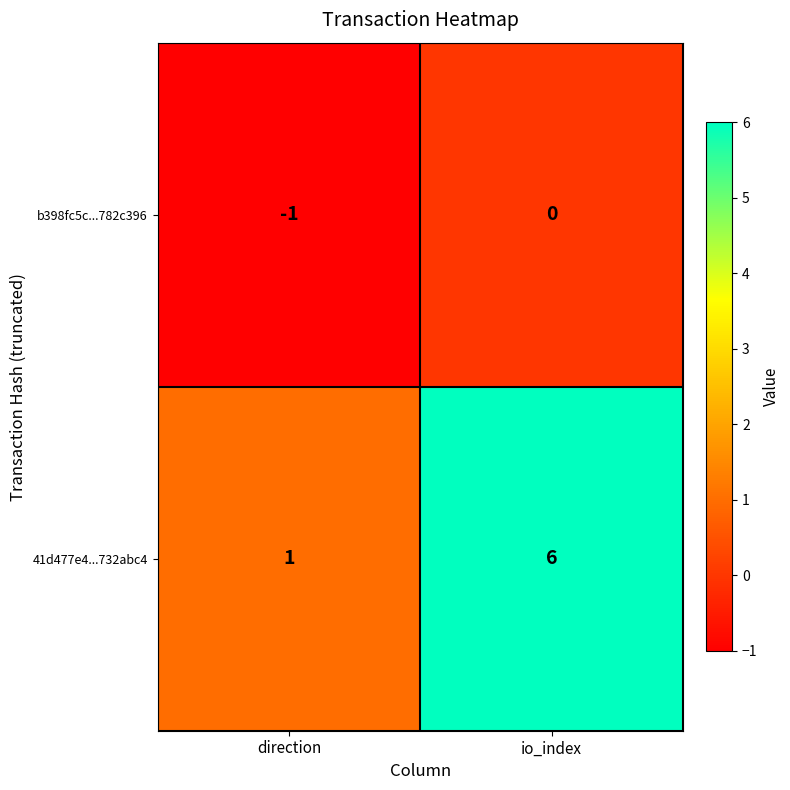

What is the average value of the 41d477e4...732abc4 series?

4